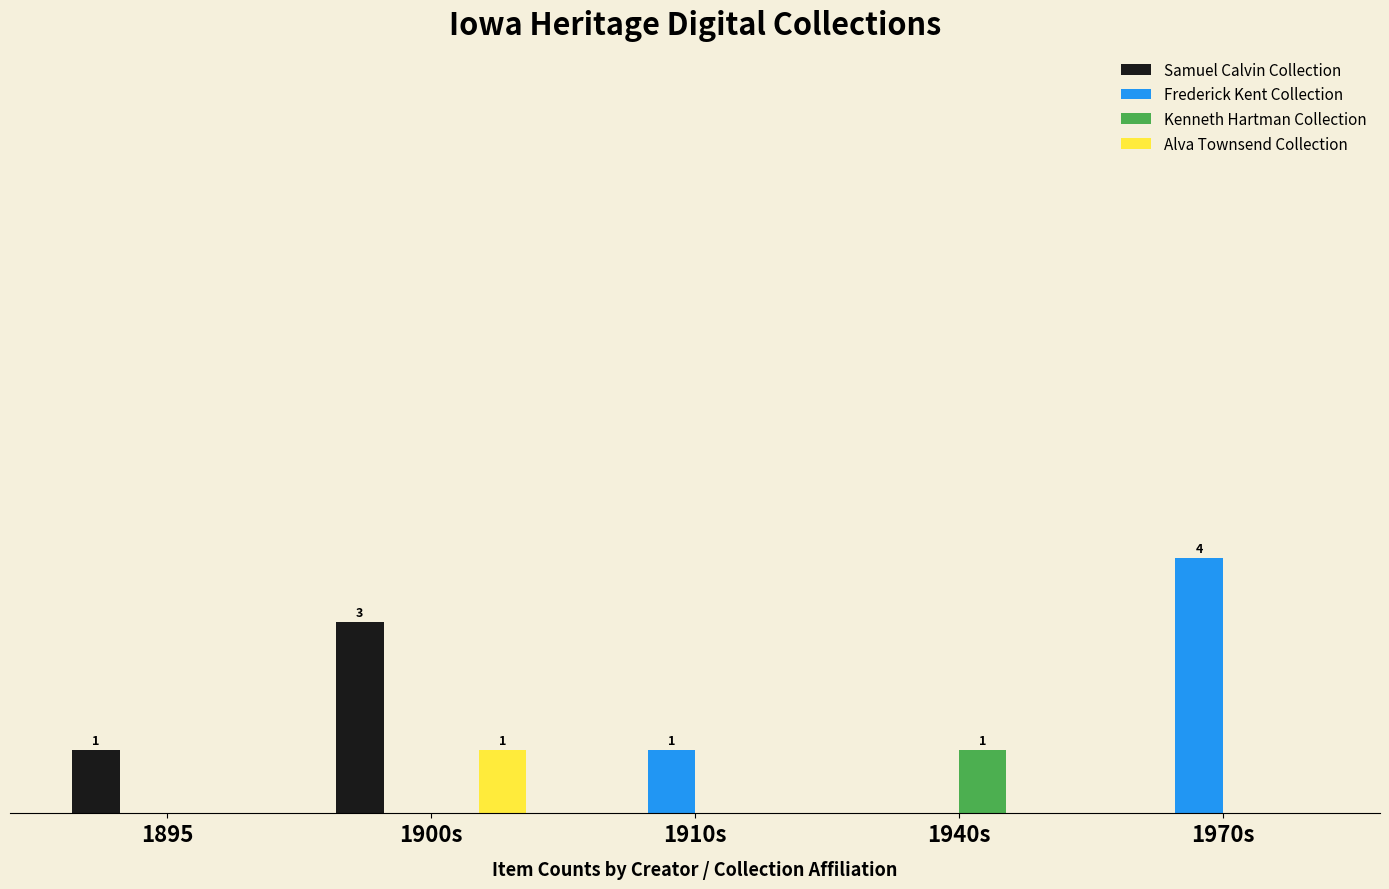

Does the chart contain stacked bars?

No